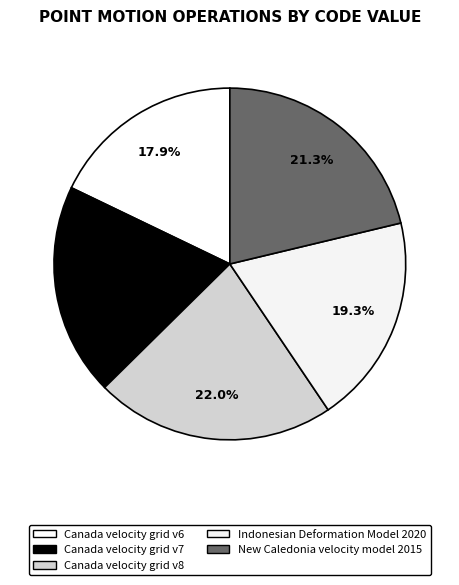

To the nearest percent, what portion does Canada velocity grid v6 represent?

18%